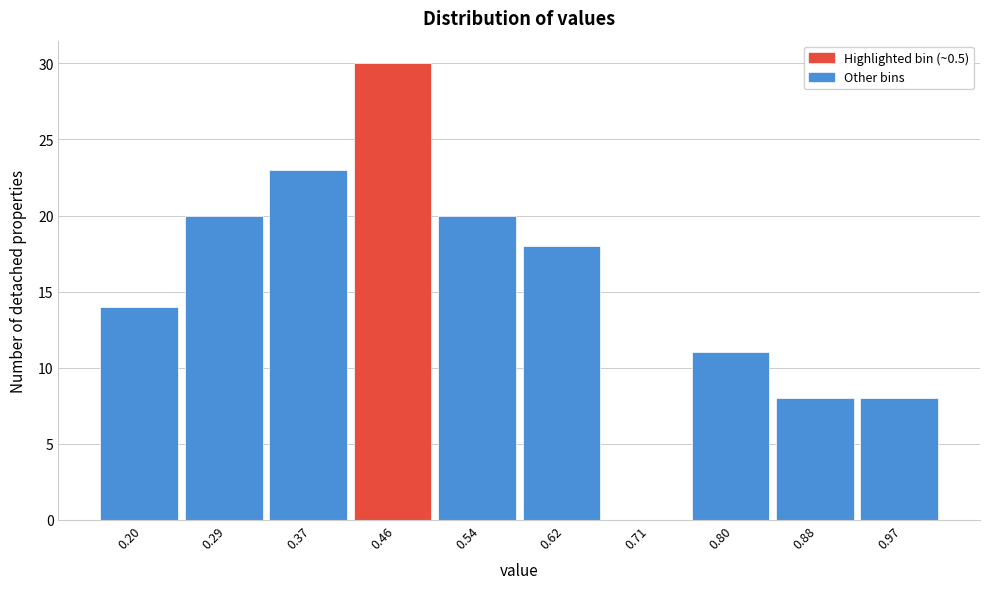

Reading left to right, transcribe all the data shown in this chart.

0.20=14	0.29=20	0.37=23	0.46=30	0.54=20	0.62=18	0.71=0	0.80=11	0.88=8	0.97=8